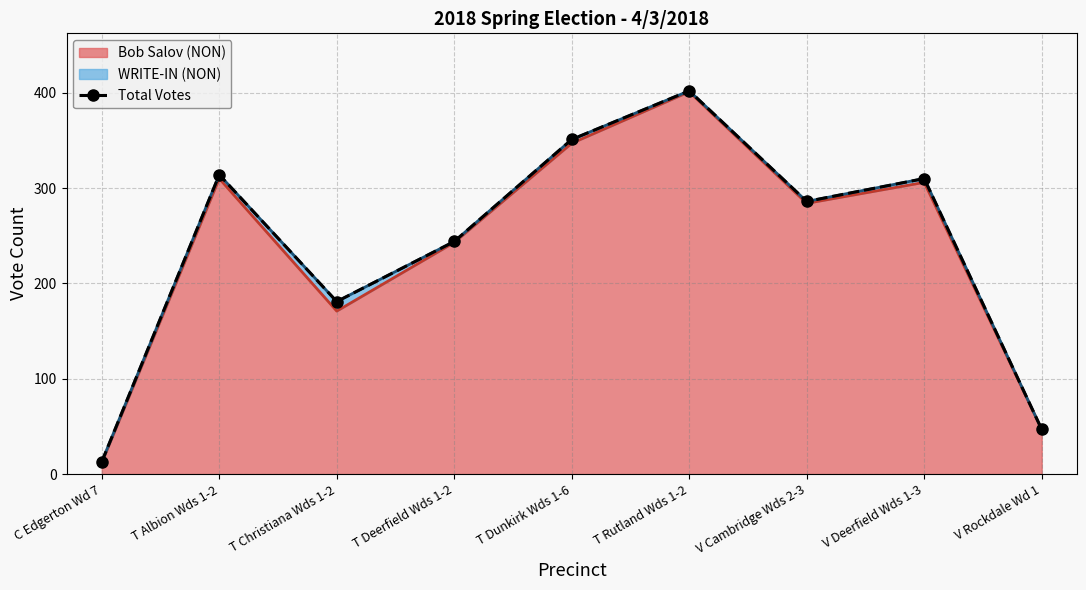

What is the minimum value shown in the chart?

13